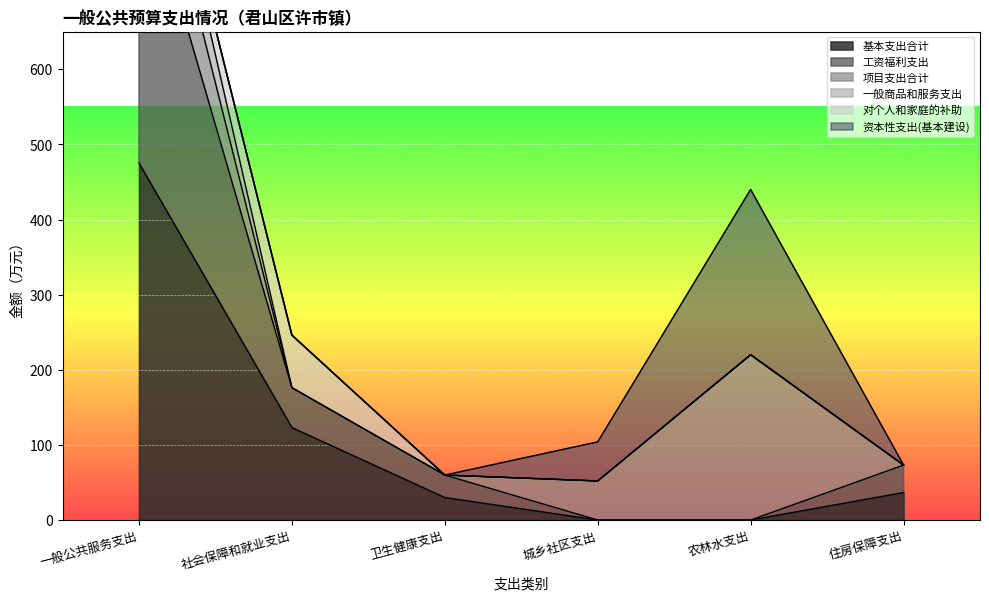

True or false: 基本支出合计 has a value of 748.8 at 一般公共服务支出.

False